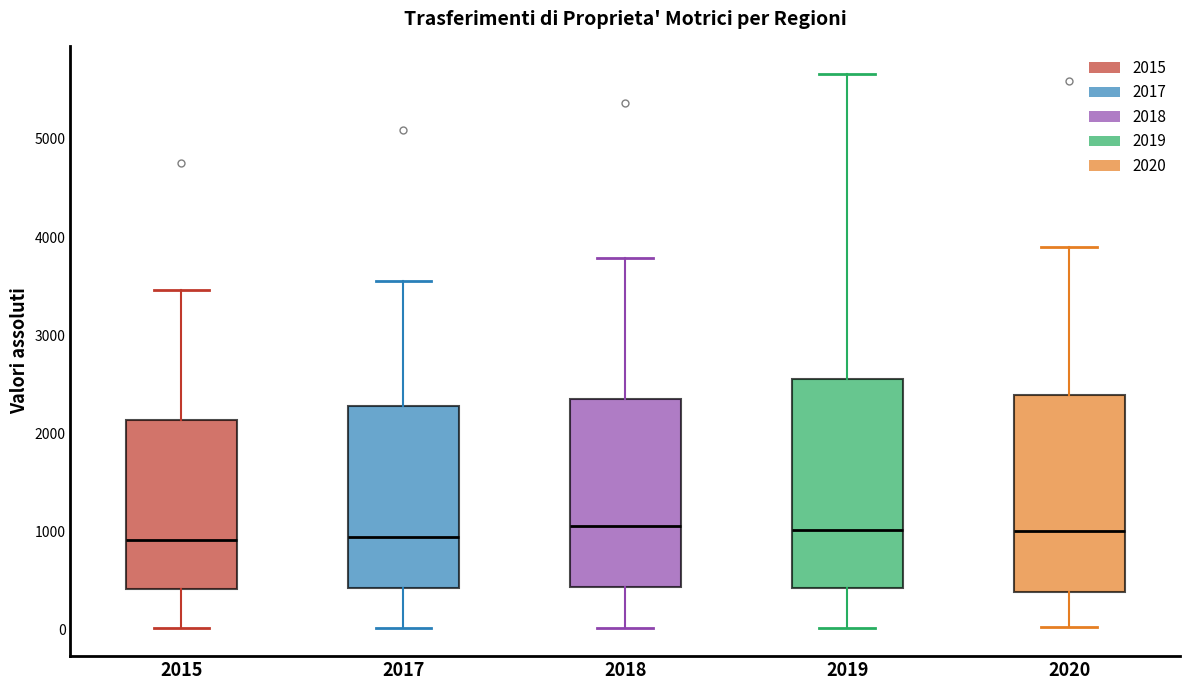

Reading left to right, read every box against the y-axis: the position of its median line, the range the box covers, and the ends of its whiskers. The values are not printed on the chart, so give them approximately, as read against the axis.

2015: median 900, box 400 to 2100, whiskers 0 to 3500
2017: median 900, box 400 to 2300, whiskers 0 to 3600
2018: median 1100, box 400 to 2400, whiskers 0 to 3800
2019: median 1000, box 400 to 2600, whiskers 0 to 5700
2020: median 1000, box 400 to 2400, whiskers 0 to 3900